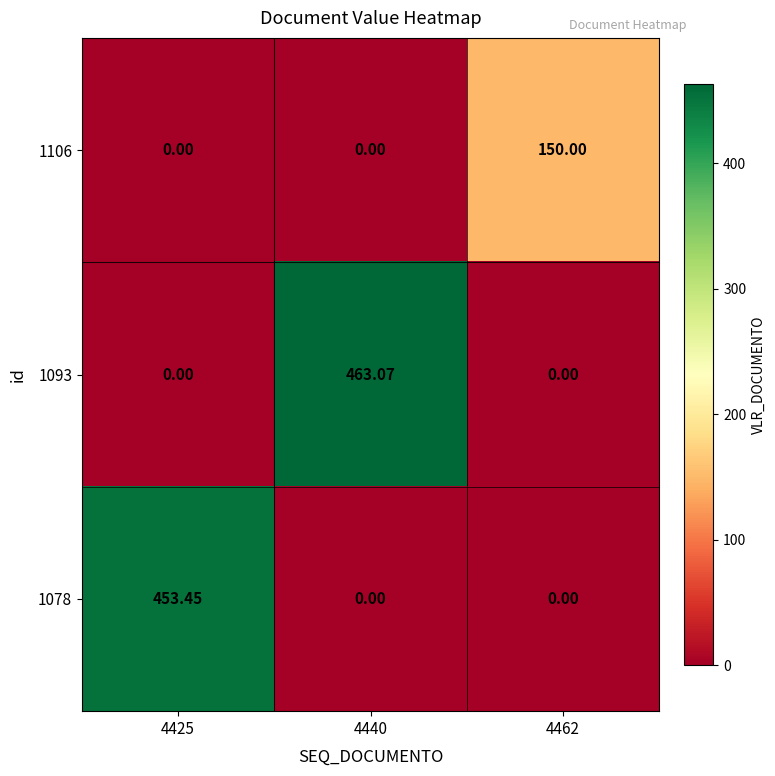

How many distinct data groups are displayed?

3